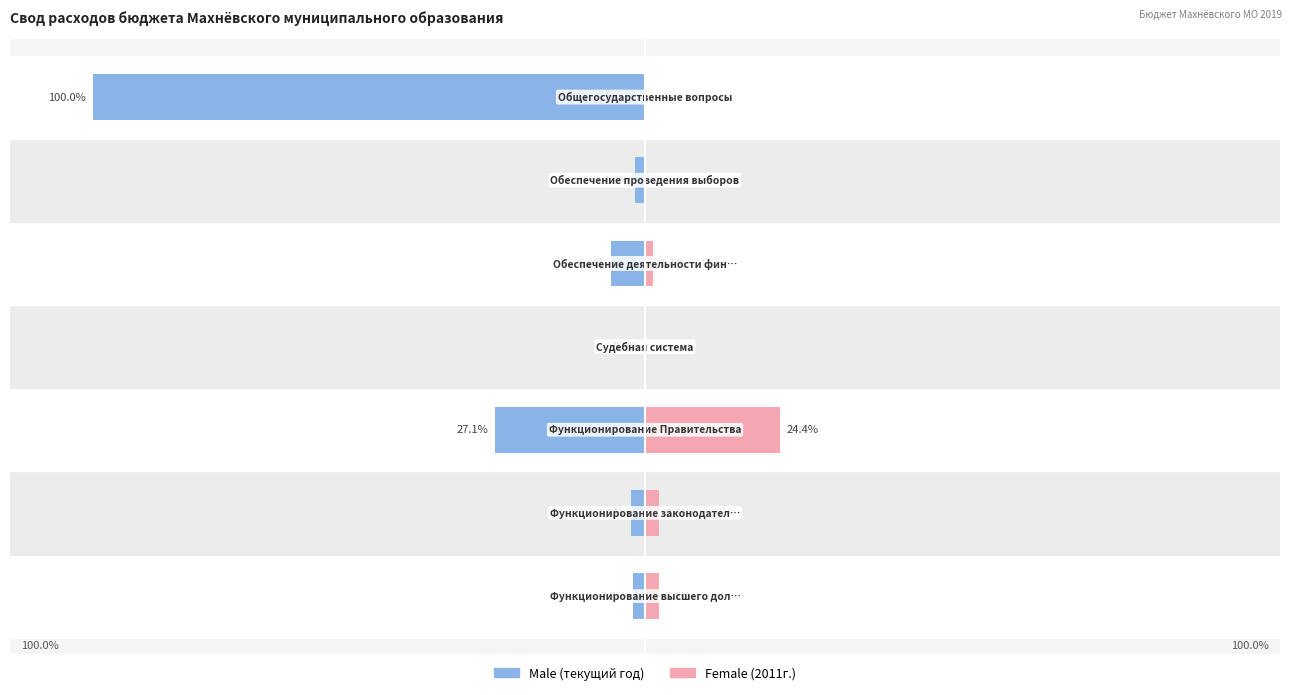

Is the value of Male at 2 greater than the value of Female at 5?

No